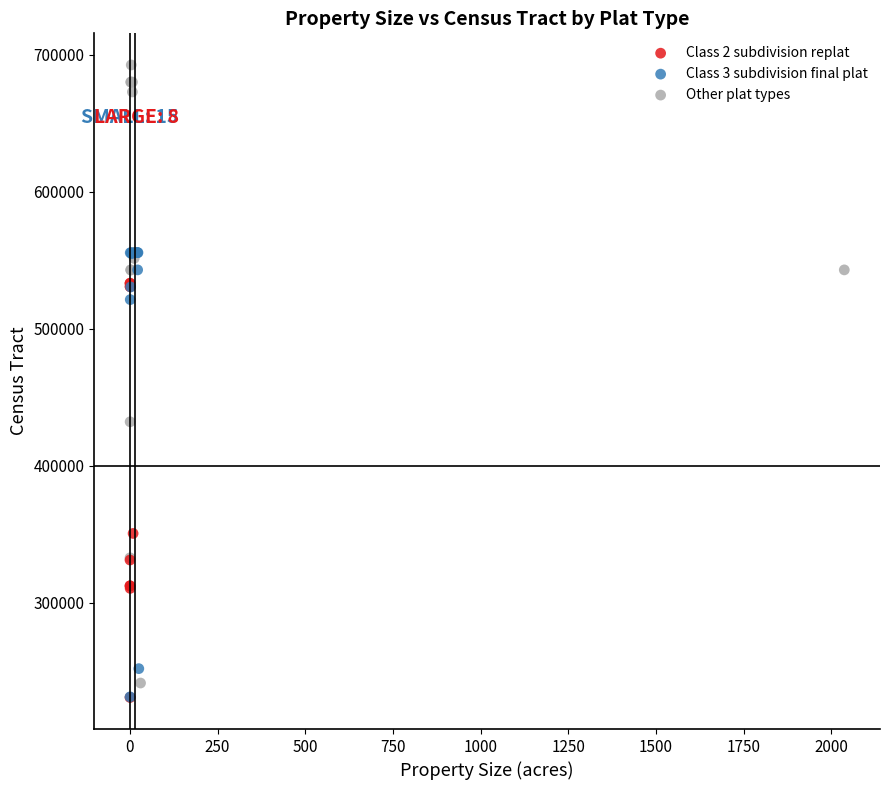

What are all the series names shown in the legend?

Class 2 subdivision replat, Class 3 subdivision final plat, Other plat types